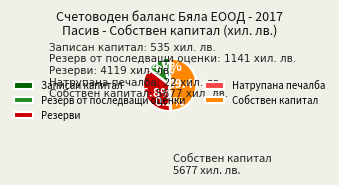

To the nearest percent, what portion does Резерви represent?

36%